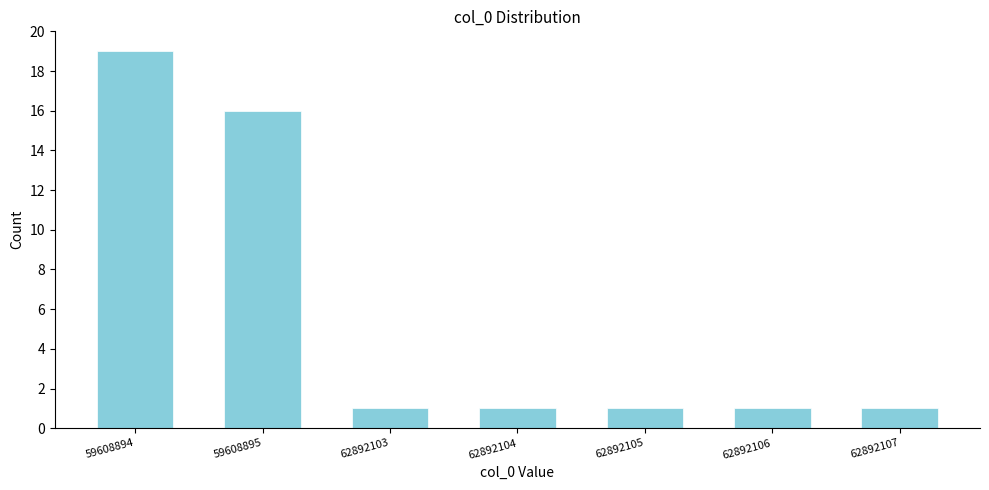

Reading right to left, list all the values displayed in this chart.

1	1	1	1	1	16	19